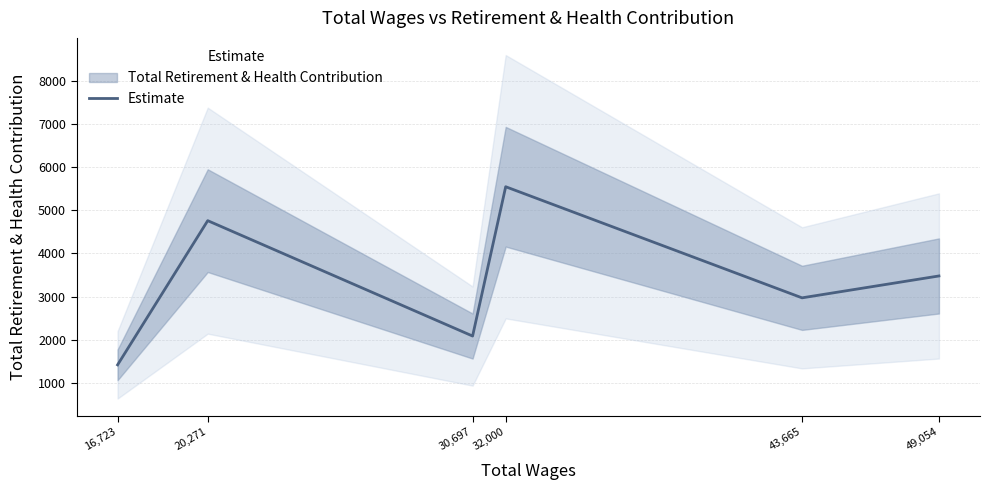

Reading left to right, extract all data points from this chart.

16,723=1420	20,271=4760	30,697=2087	32,000=5546	43,665=2972	49,054=3479